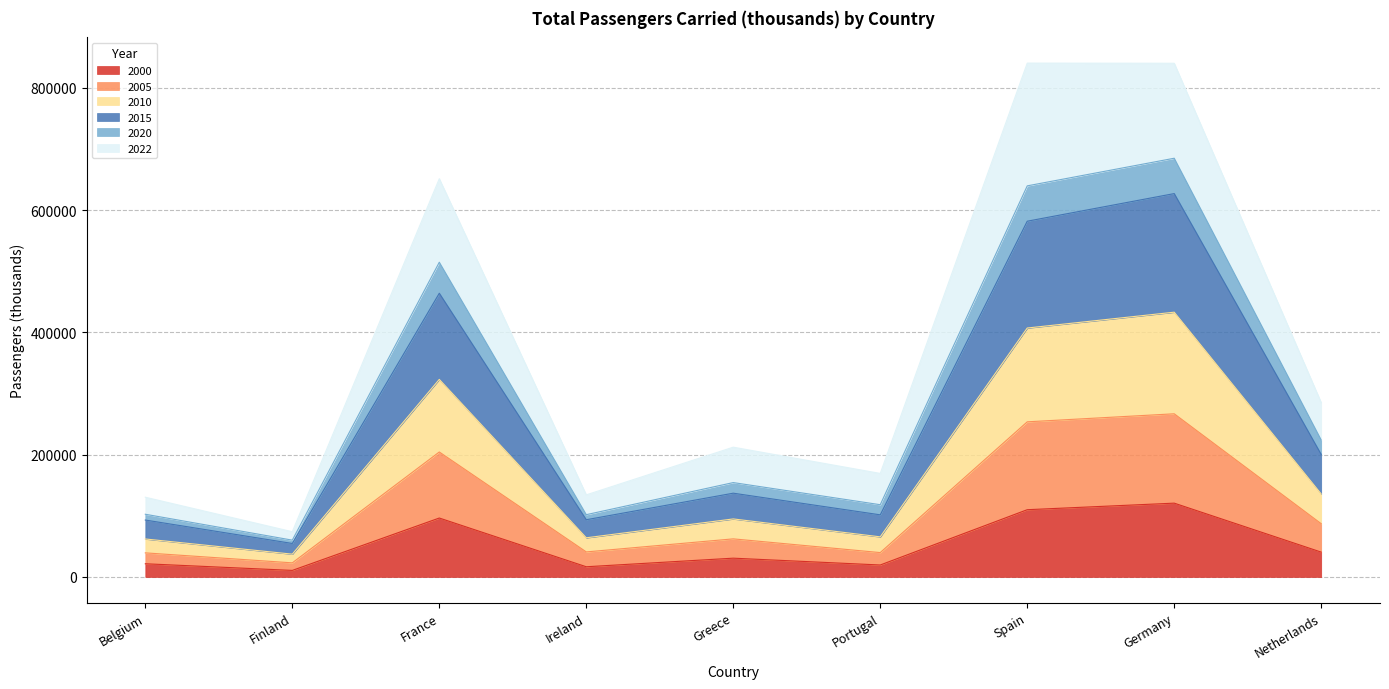

Is it true that 2000 equals 175353.3 at Spain?

False